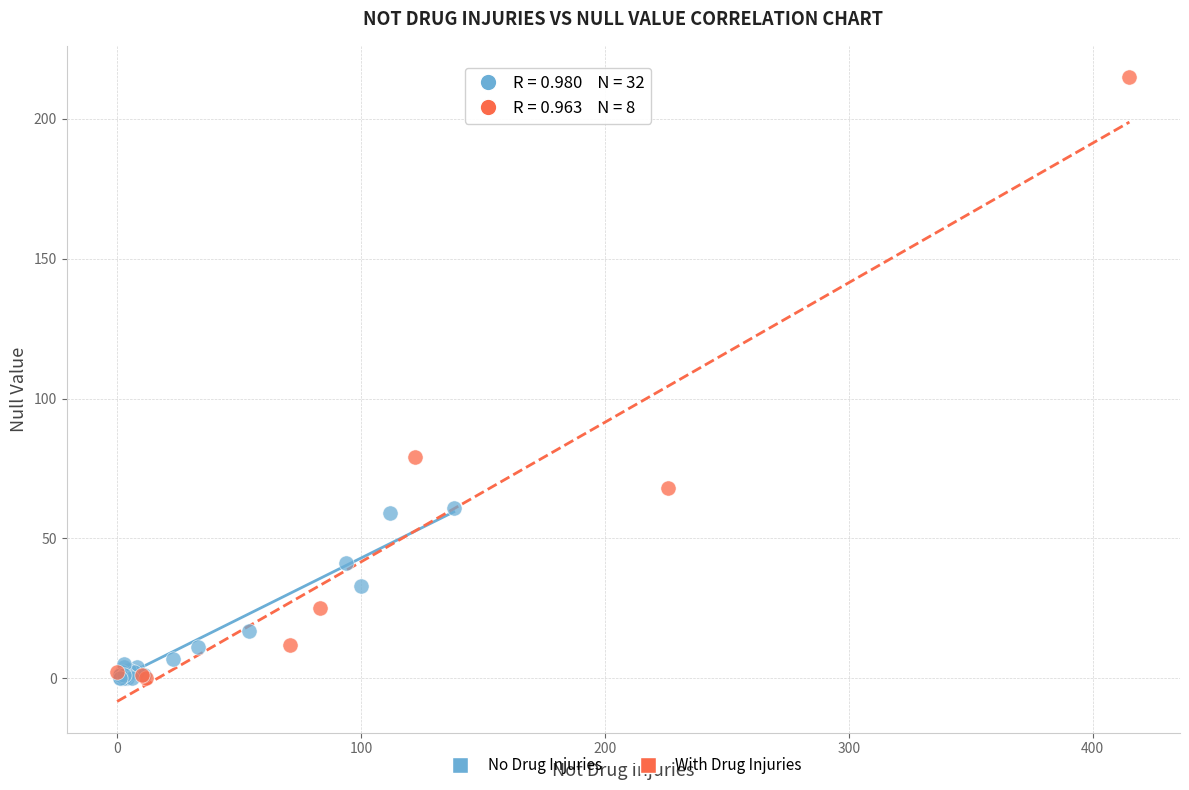

Which series has the largest Y range (max minus min)?

With Drug Injuries